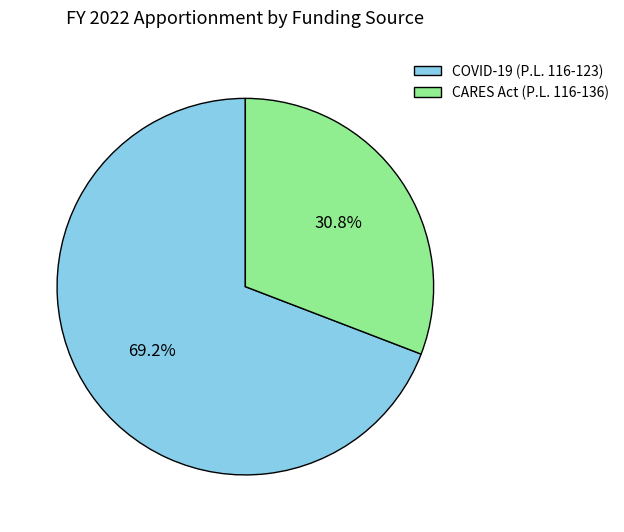

Does CARES Act (P.L. 116-136) represent more than half of the total?

No